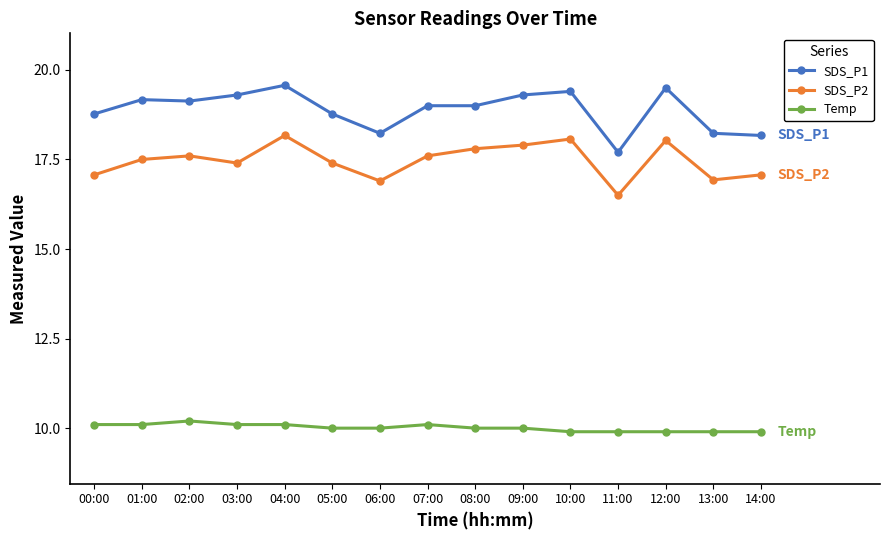

How many distinct data groups are displayed?

3